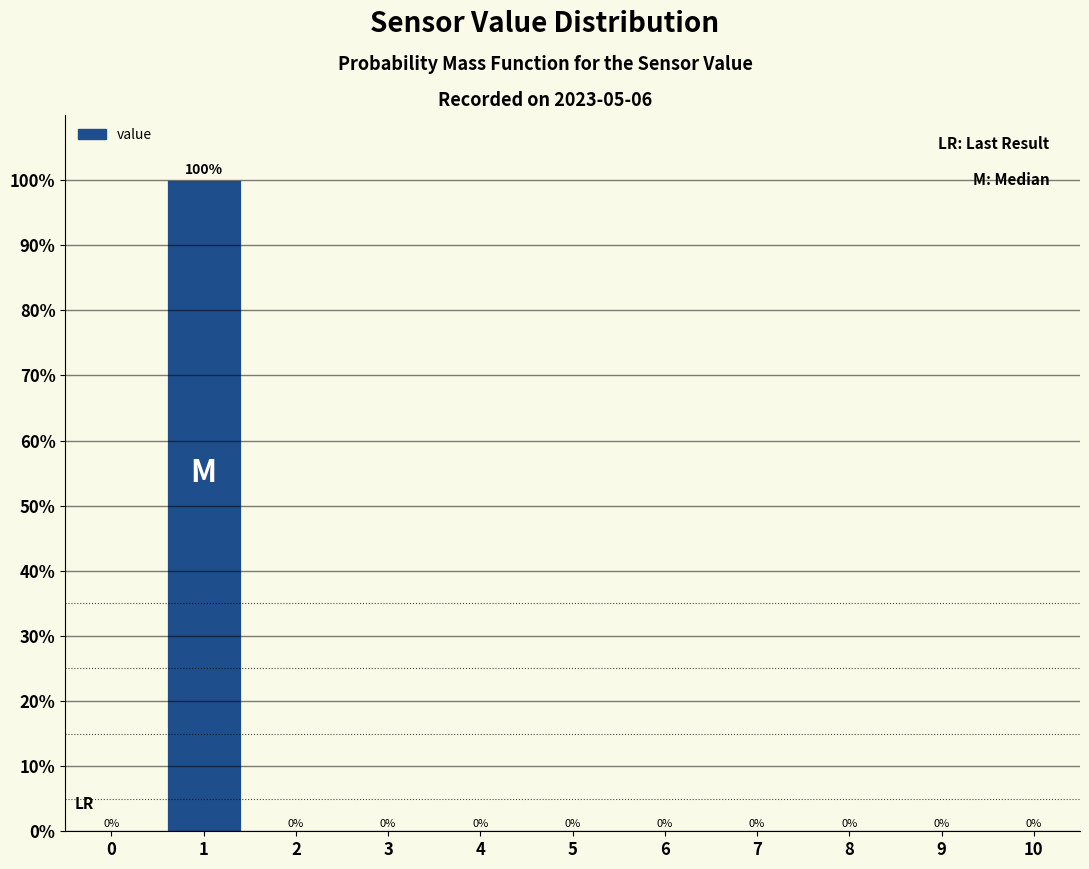

Reading left to right, list every bar in this chart as the range it spans on the x-axis followed by its height.

-0.5 to 0.5: 0
0.5 to 1.5: 100
1.5 to 2.5: 0
2.5 to 3.5: 0
3.5 to 4.5: 0
4.5 to 5.5: 0
5.5 to 6.5: 0
6.5 to 7.5: 0
7.5 to 8.5: 0
8.5 to 9.5: 0
9.5 to 10.5: 0